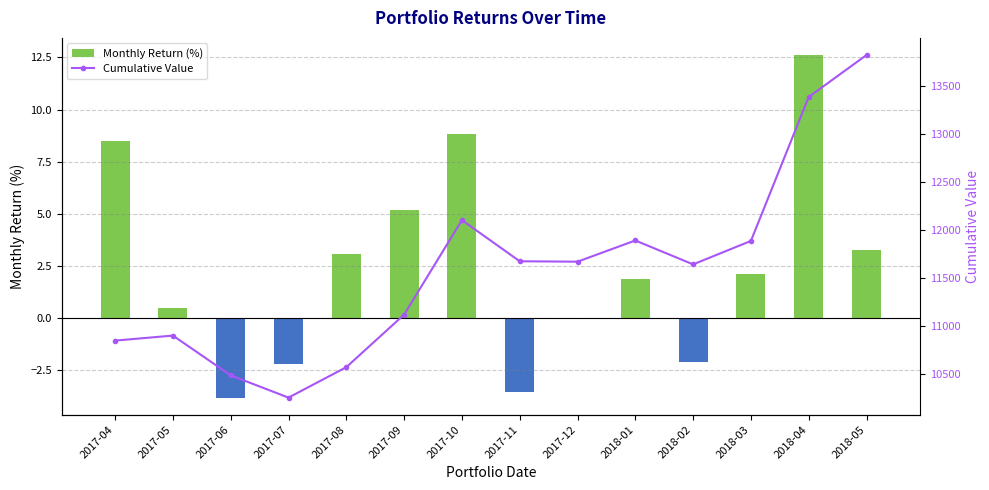

Which has a higher value, 2018-04 or 2017-10?

2018-04